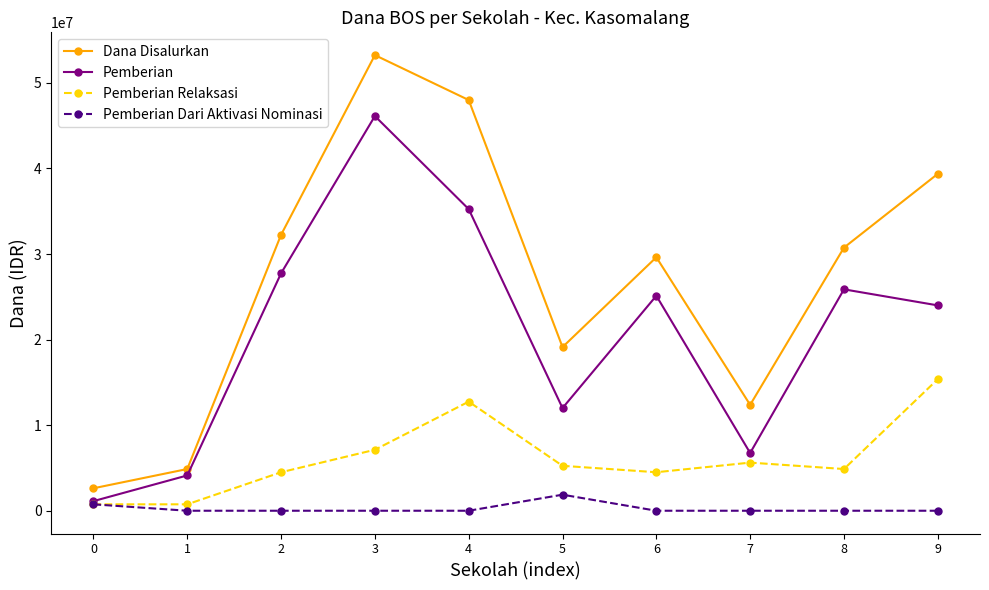

Rank the series by their maximum value, from highest to lowest.

Dana Disalurkan, Pemberian, Pemberian Relaksasi, Pemberian Dari Aktivasi Nominasi